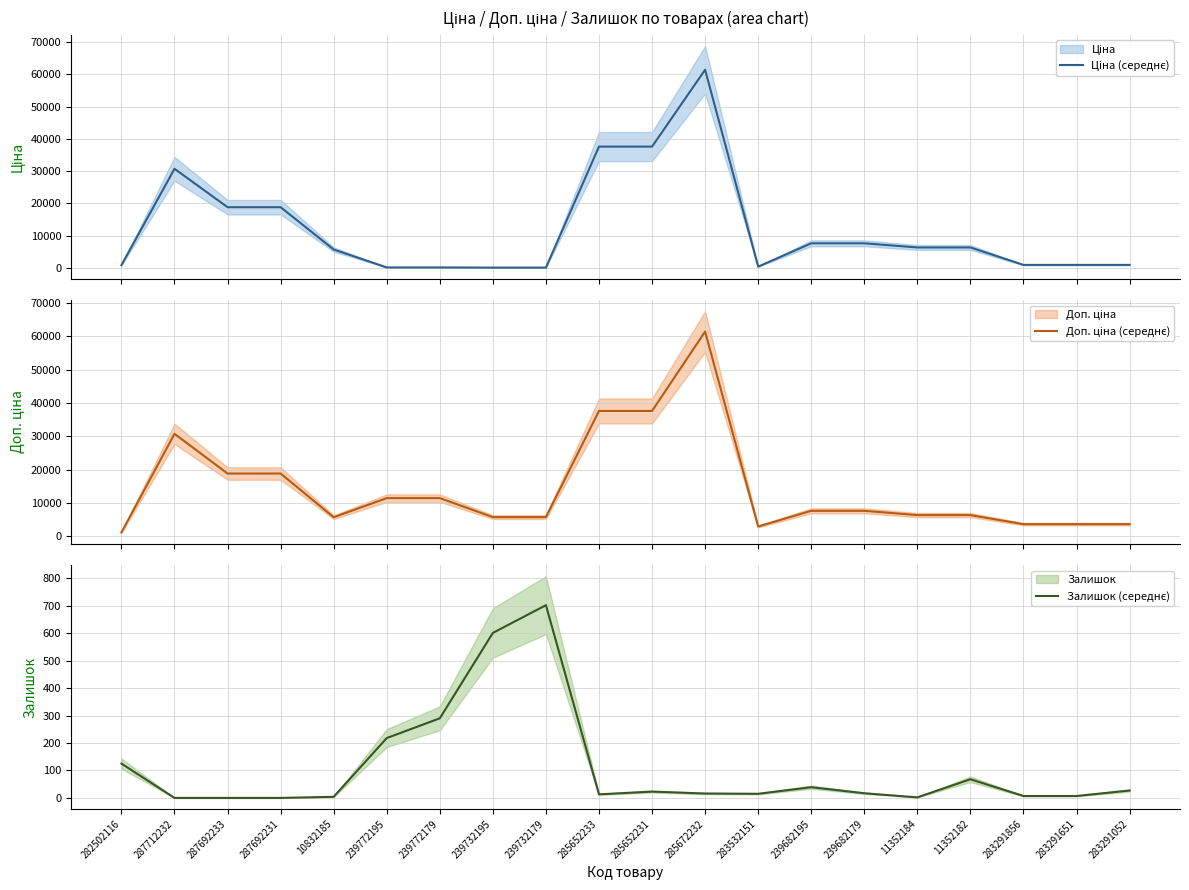

Which series has the largest range (max minus min)?

Ціна (середнє)